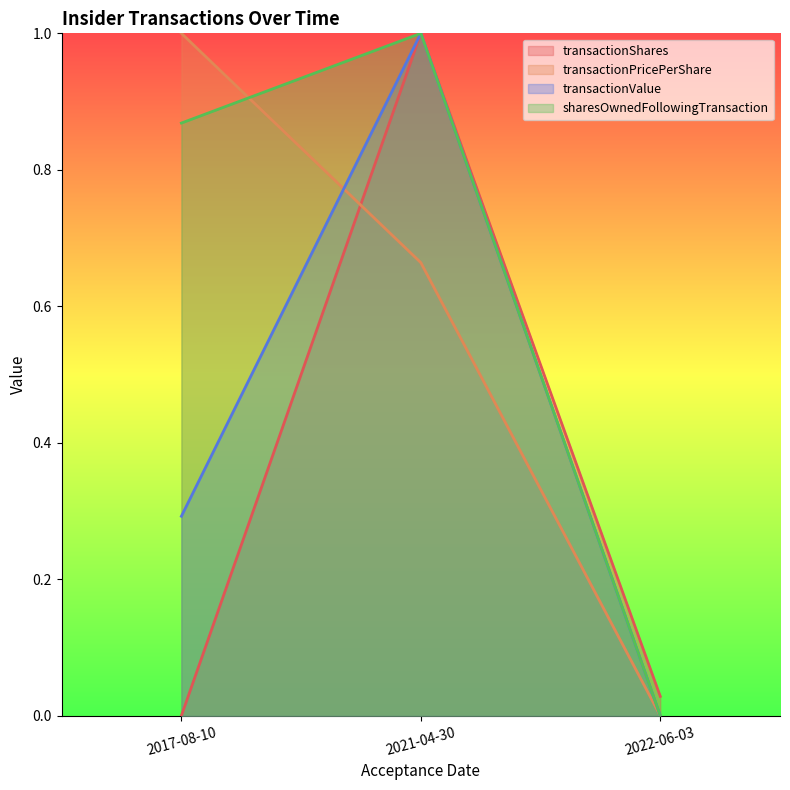

Is the value of transactionShares at 2021-04-30 greater than the value of transactionPricePerShare at 2022-06-03?

Yes